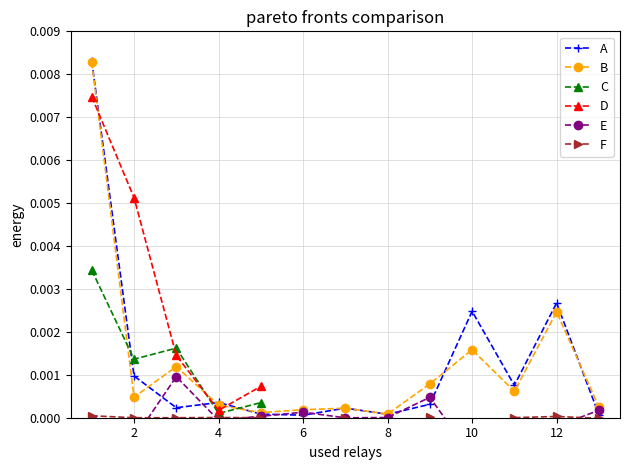

List the series in order of their peak value, lowest first.

F, E, C, D, B, A